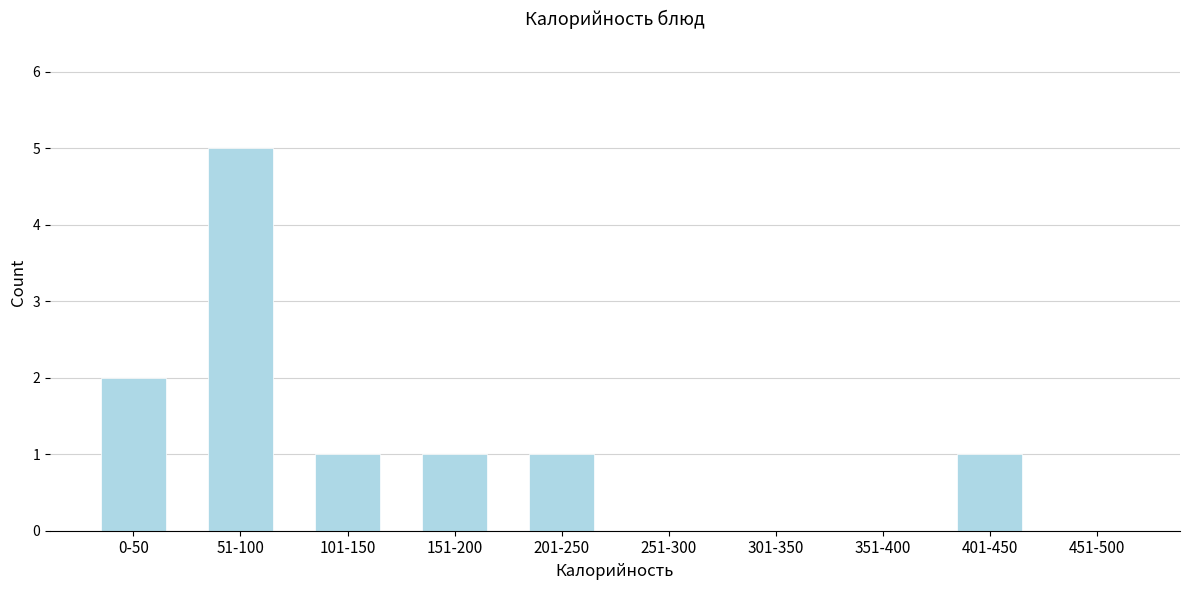

Reading left to right, extract all data points from this chart.

0-50=2	51-100=5	101-150=1	151-200=1	201-250=1	251-300=0	301-350=0	351-400=0	401-450=1	451-500=0